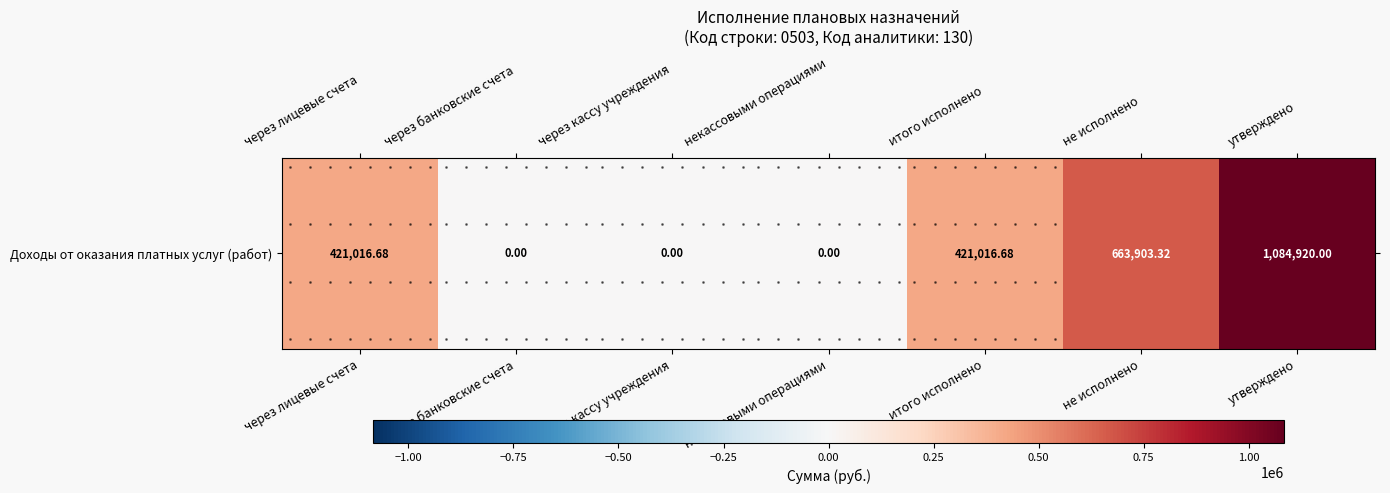

At which label is the value closest to 542460?

не исполнено